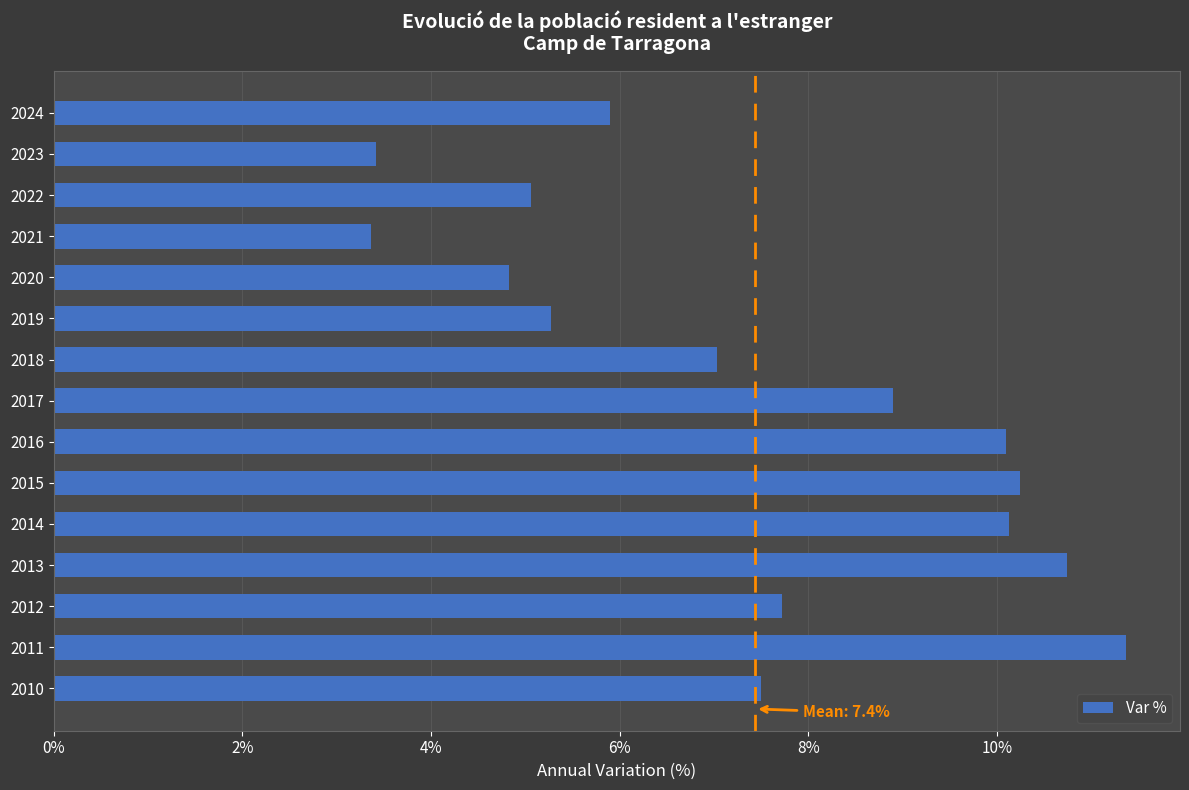

The value at 2019 is 9.2. True or false?

False